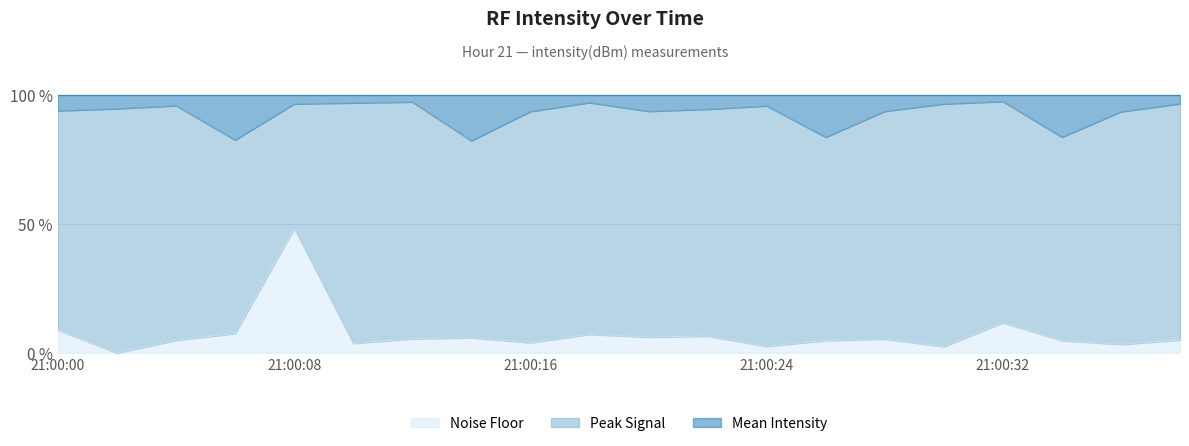

True or false: Mean Intensity and Noise Floor intersect in this chart.

False